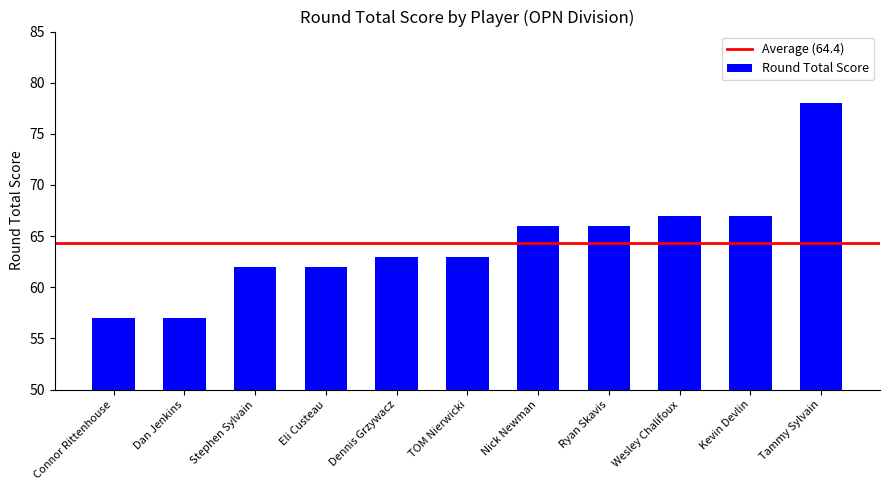

What is the approximate value at Dennis Grzywacz?

63